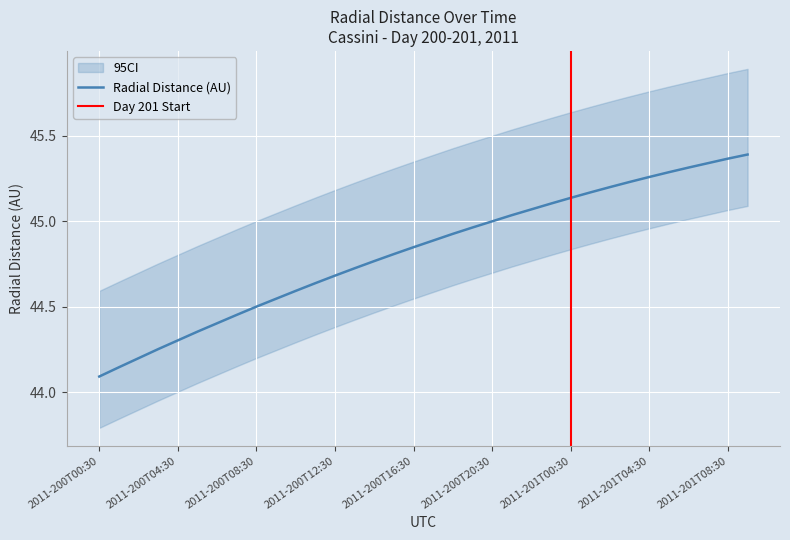

Which category has the highest value in the Radial_Distance series?

2011-201T09:30